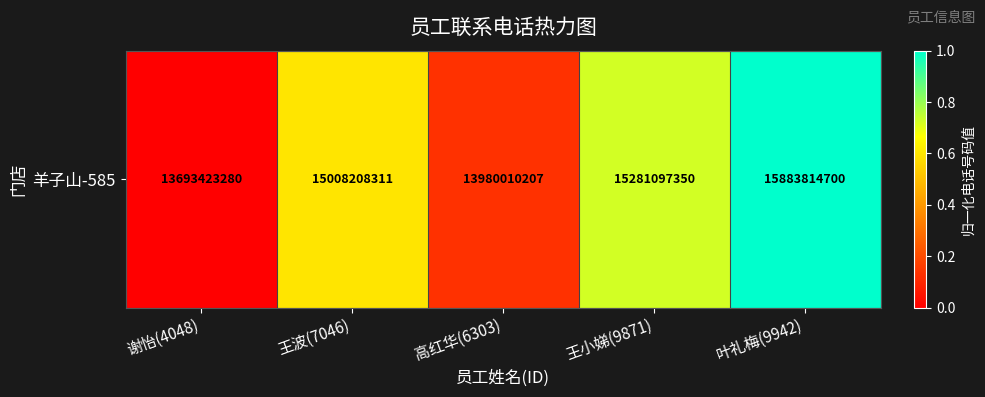

List the labels in order of value, smallest first.

谢怡(4048), 高红华(6303), 王波(7046), 王小娣(9871), 叶礼梅(9942)